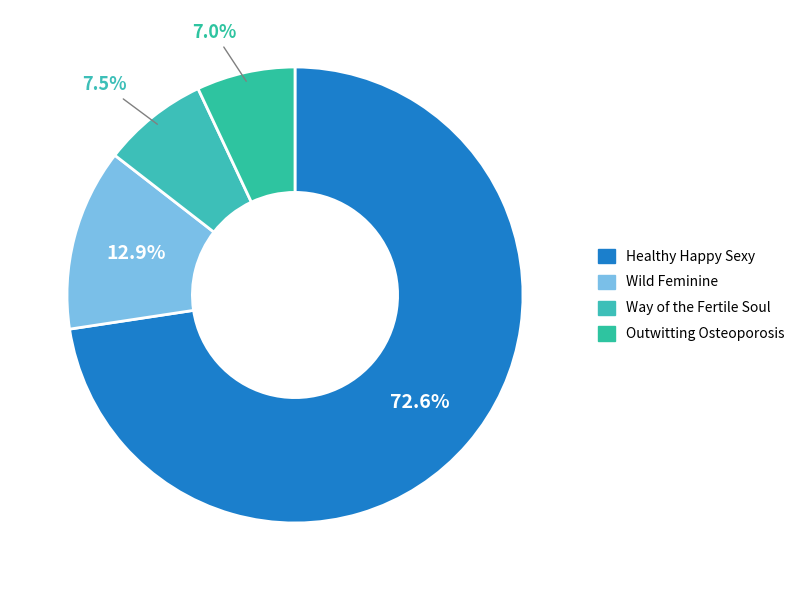

What is the total percentage of Outwitting Osteoporosis and Wild Feminine?

19.9%